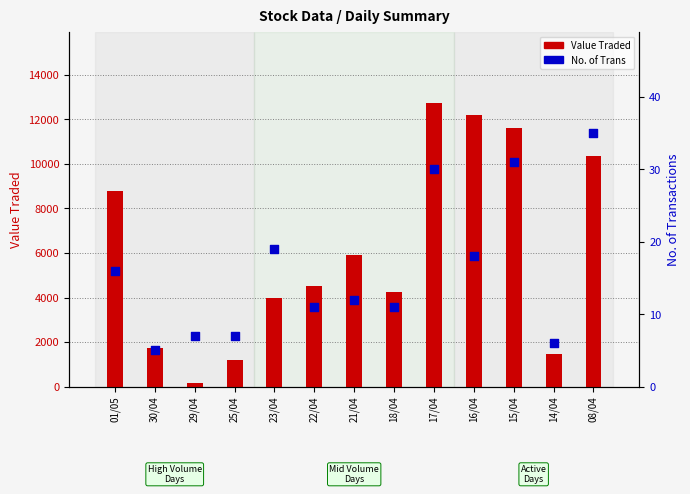

Which series has the largest total across all categories?

Value Traded